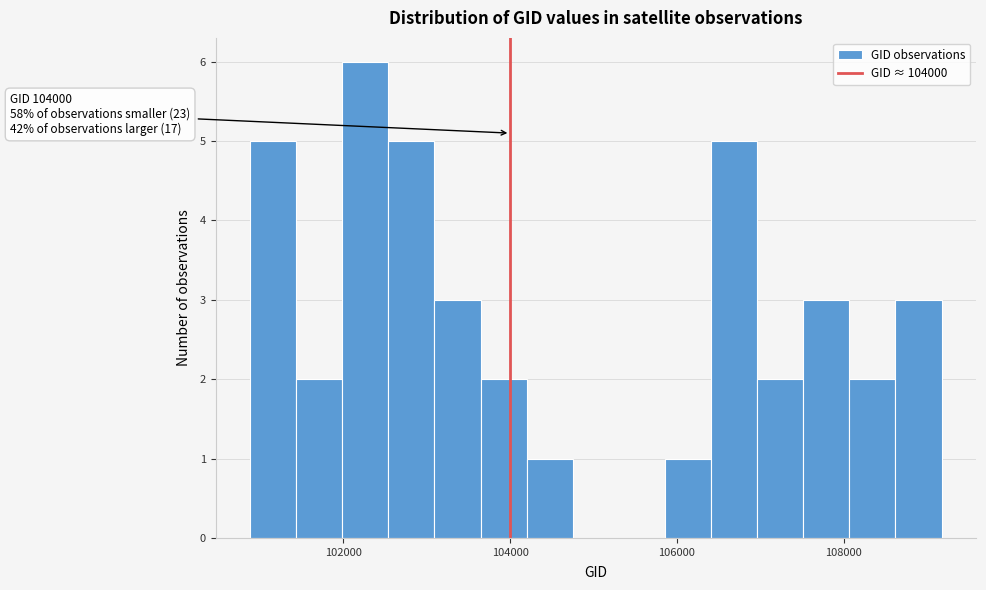

Read against the x-axis, roughly where is the centre of the tallest bar?

102200